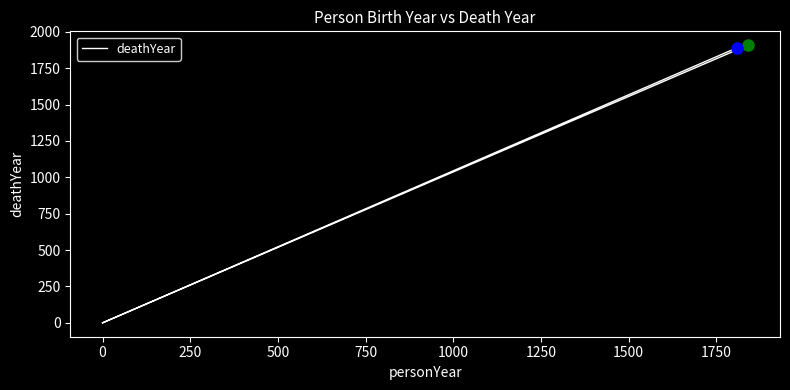

What is the difference between the second highest and second lowest values?

1889